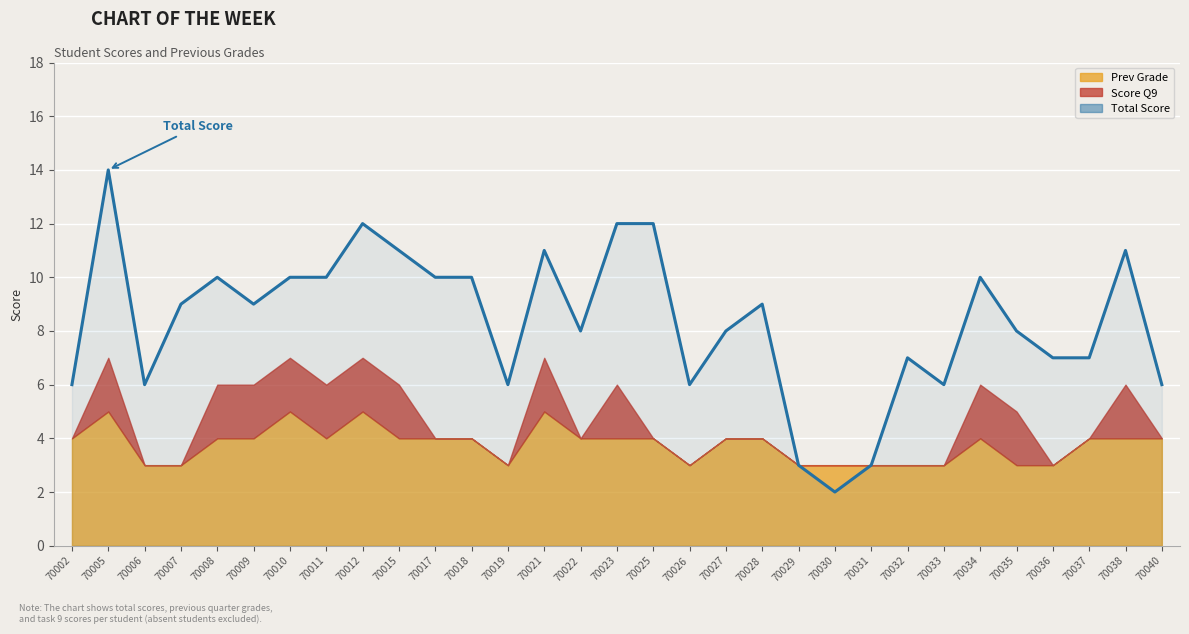

What is the value of the 26th point from the left?

10